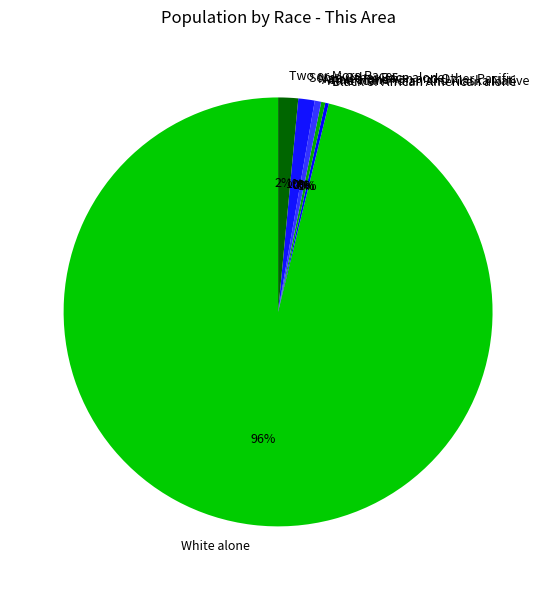

What is the smallest slice in the pie chart?

Native Hawaiian and Other Pacific